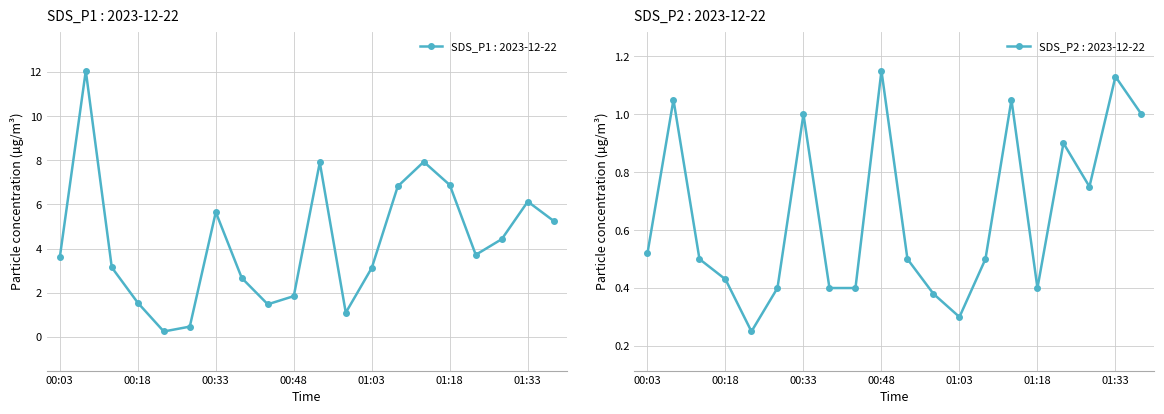

At which category does the chart reach its peak across all series?

00:08